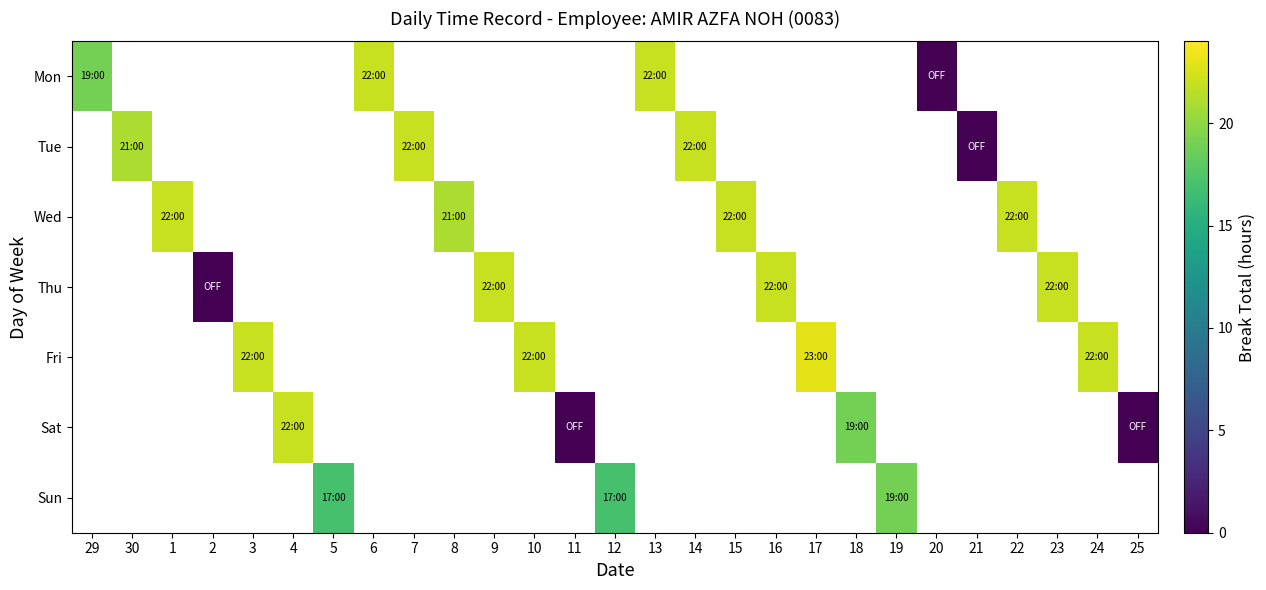

At which category does the chart reach its minimum across all series?

20